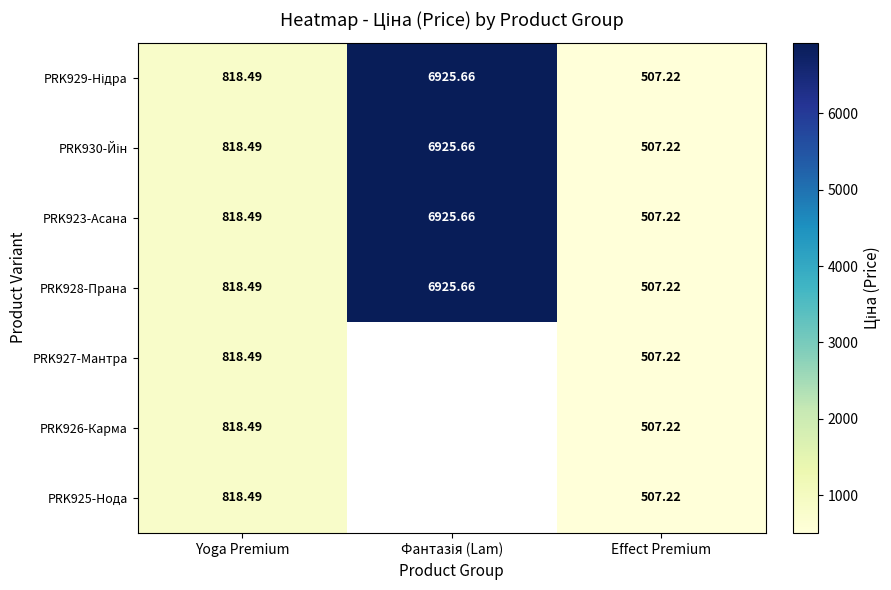

Which label corresponds to the smallest value in the chart?

Effect Premium